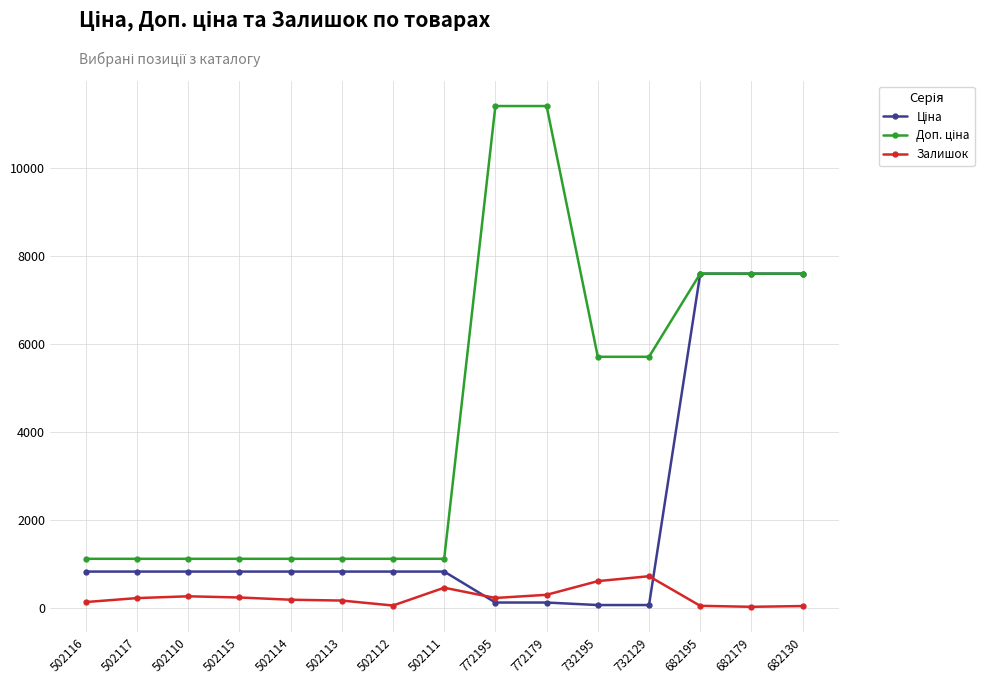

What is the maximum value shown in the chart?

11410.0